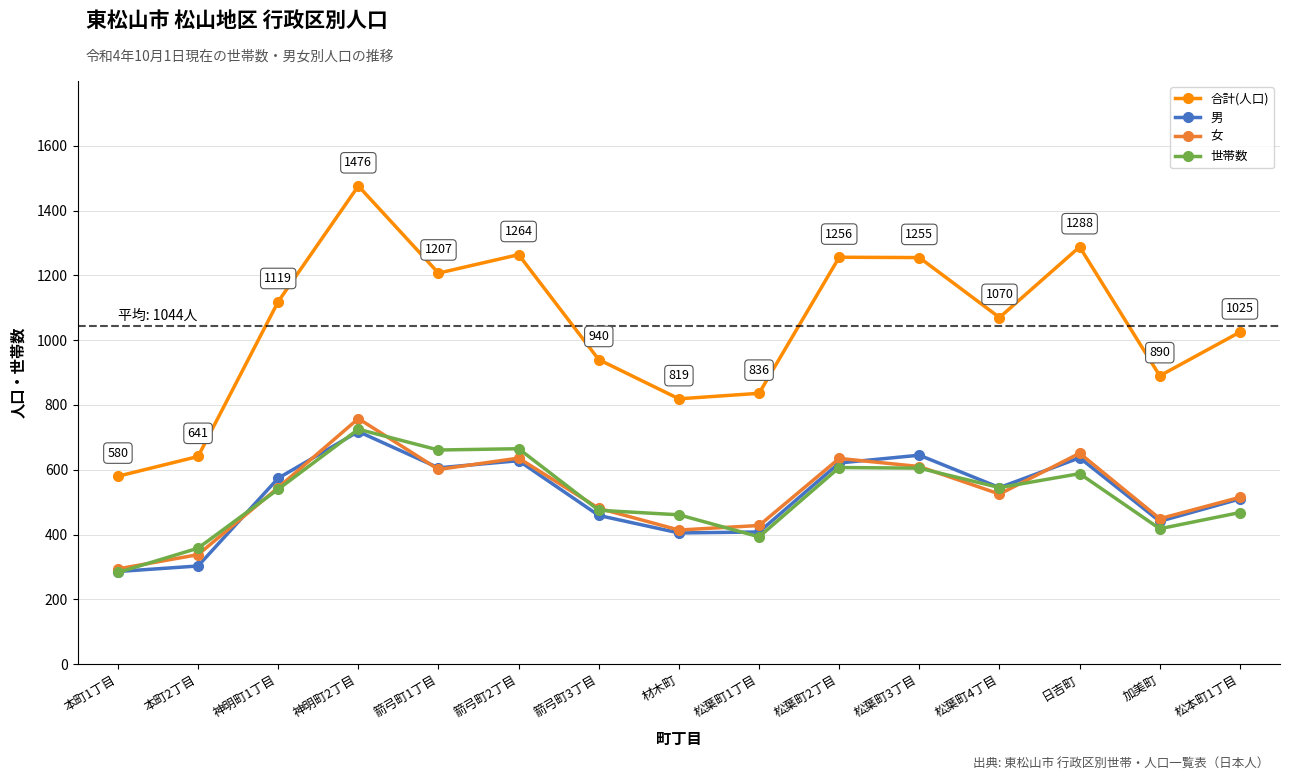

Does the chart display data point markers on the line(s)?

Yes